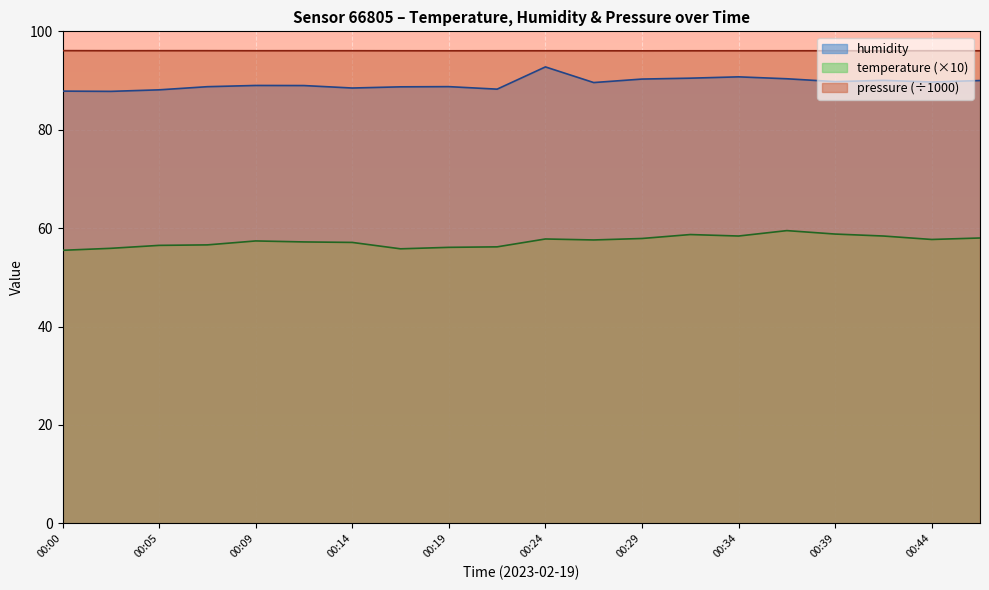

True or false: temperature and humidity cross at least once.

False